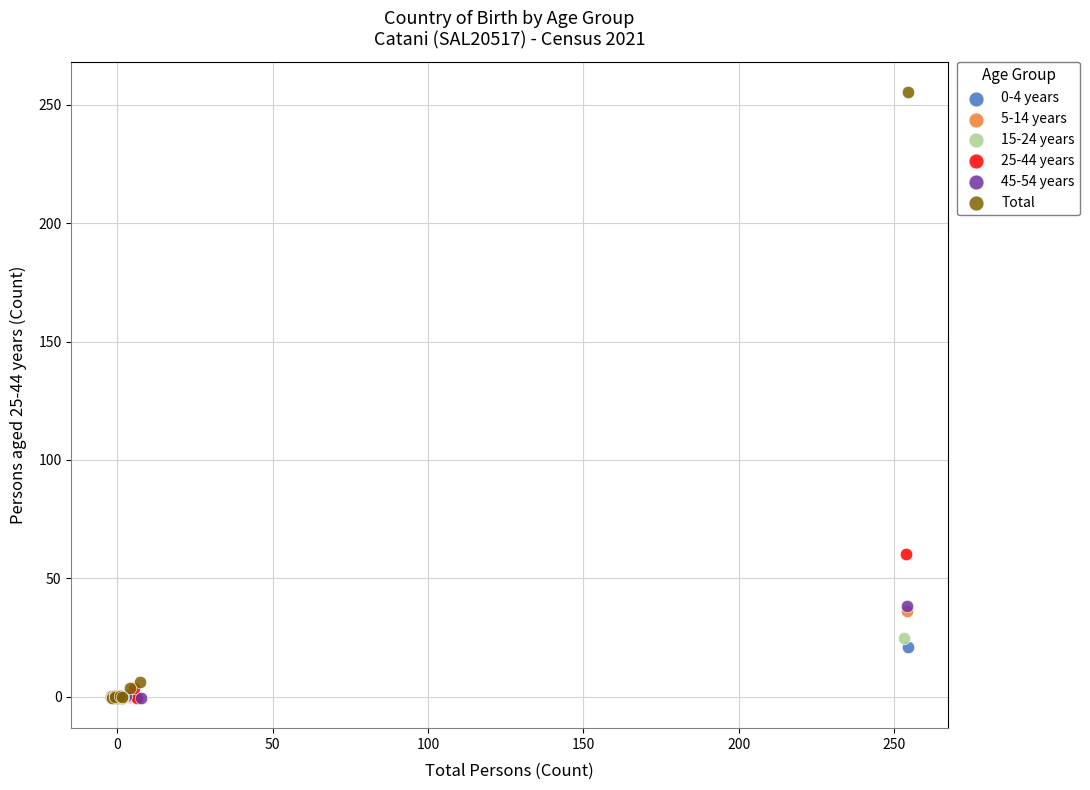

Which series has the largest Y range (max minus min)?

Total